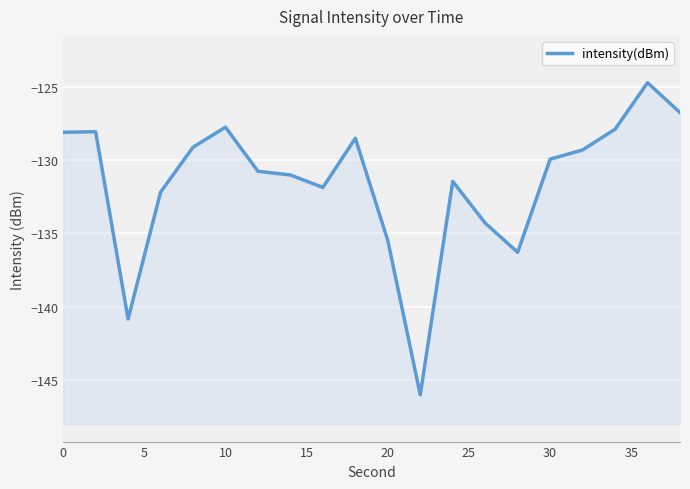

True or false: the data has more than 1 interior local peaks.

True